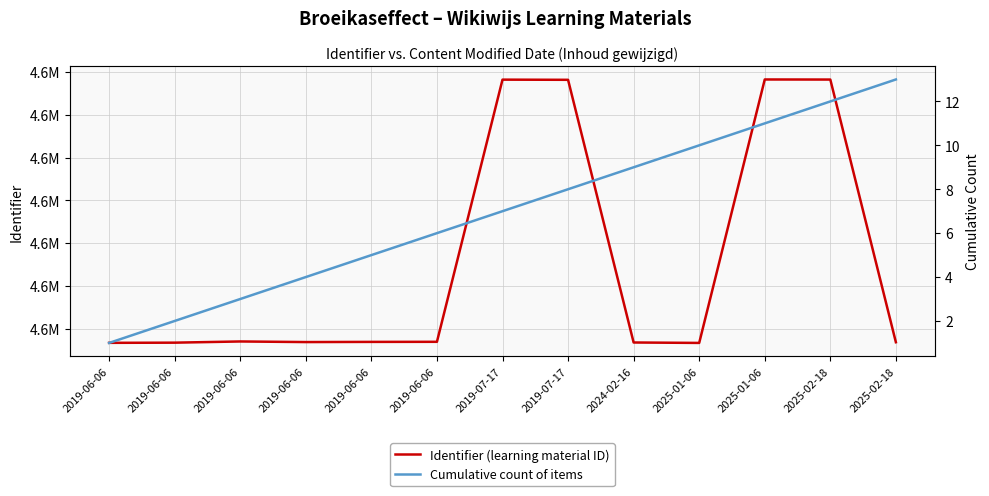

Which series changed the most between 2019-06-06 and 2025-01-06?

Identifier (learning material ID)